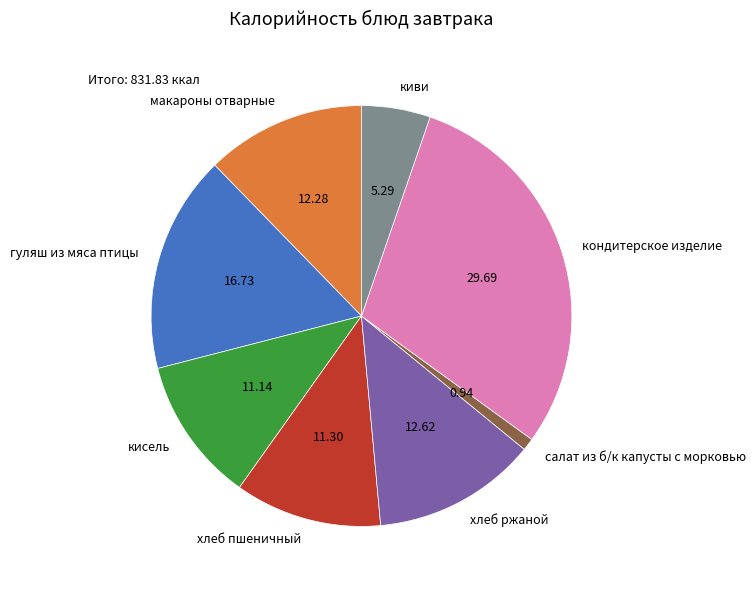

Which slice is the smallest?

салат из б/к капусты с морковью